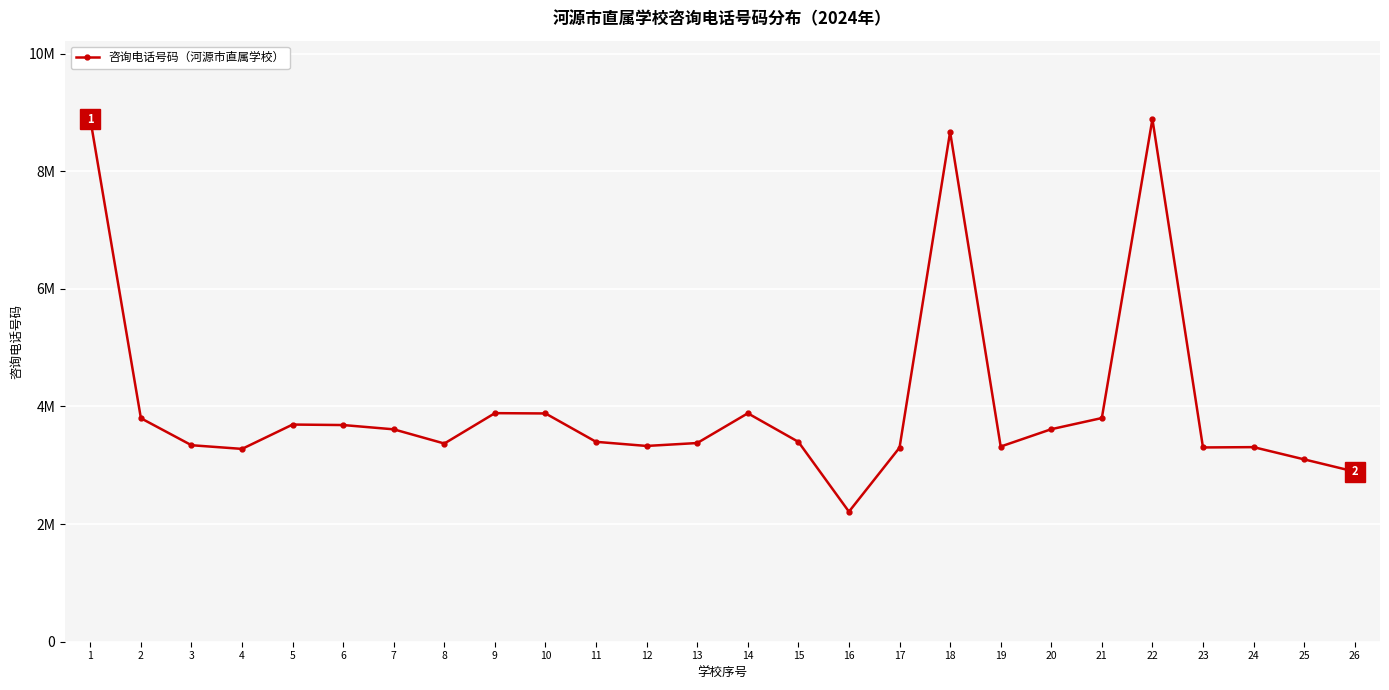

Does the chart have visible grid lines?

Yes